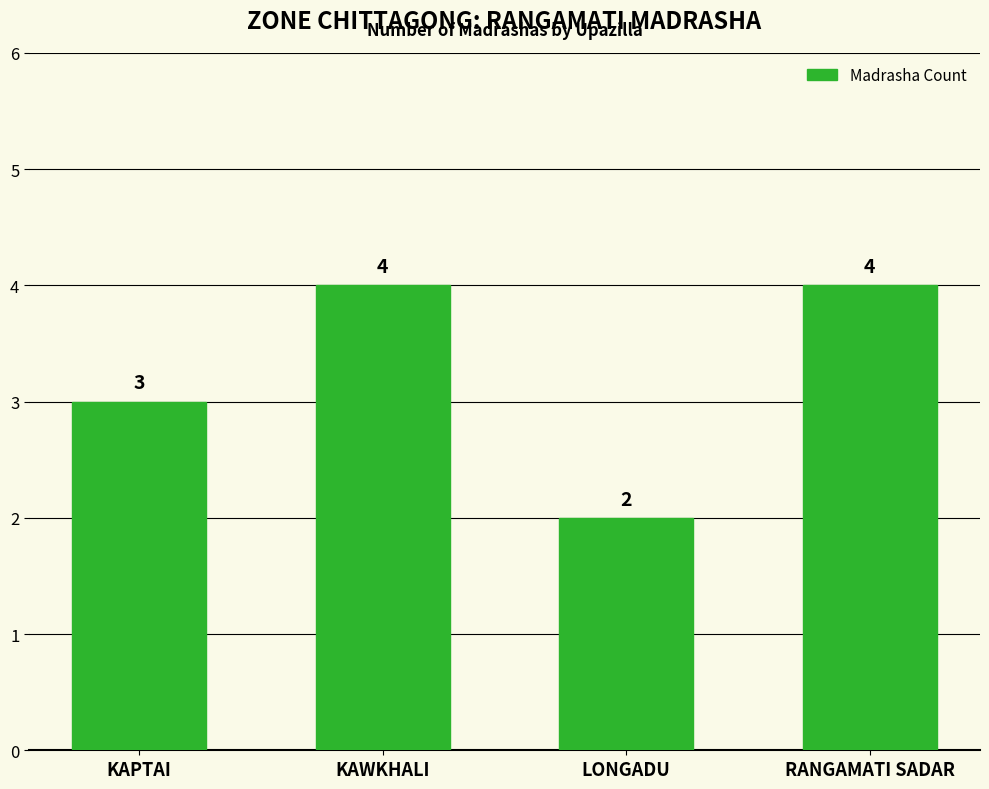

What is the value of the 4th bar from the left?

4